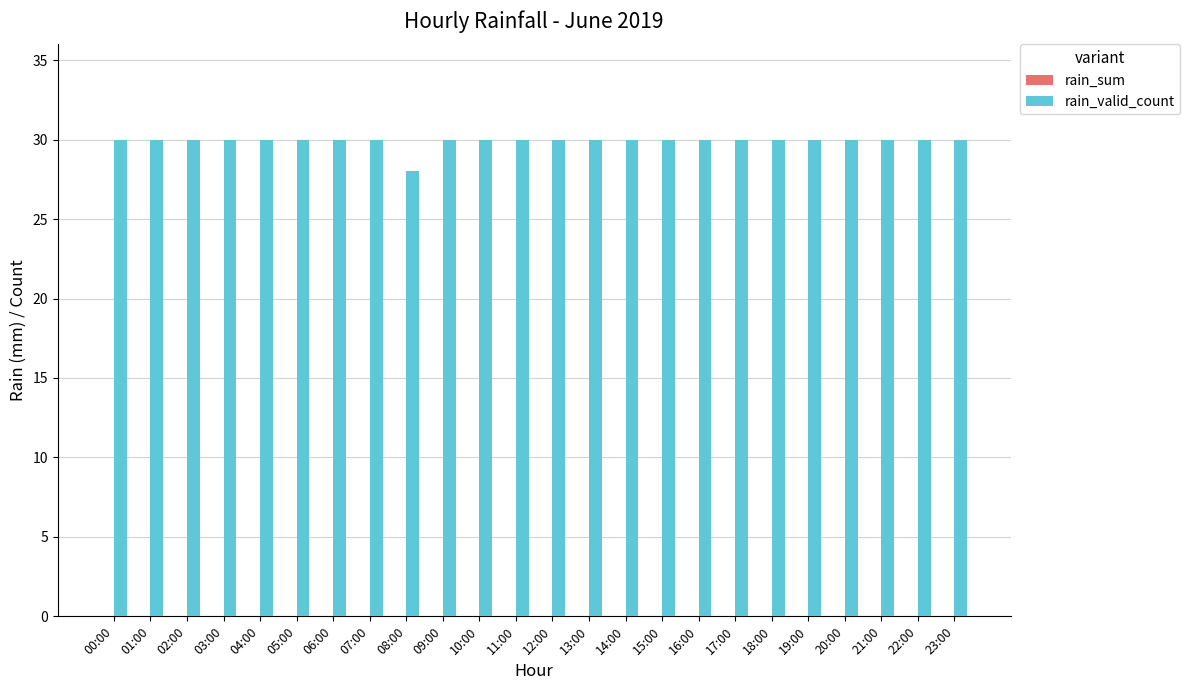

Does the chart contain any negative values?

No